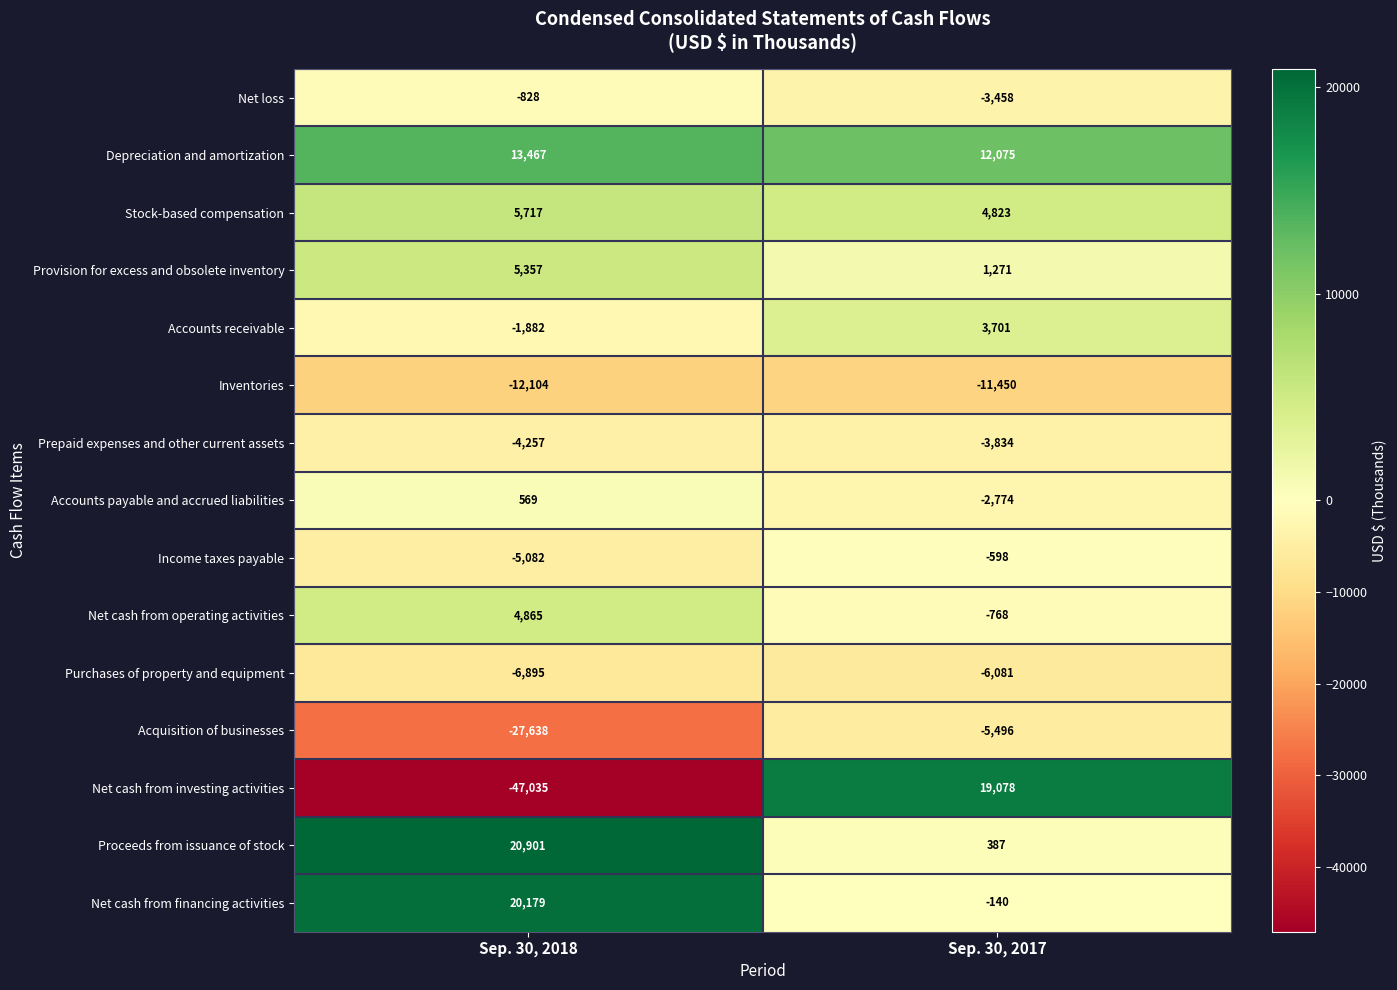

What is the sum of all Stock-based compensation values?

10540